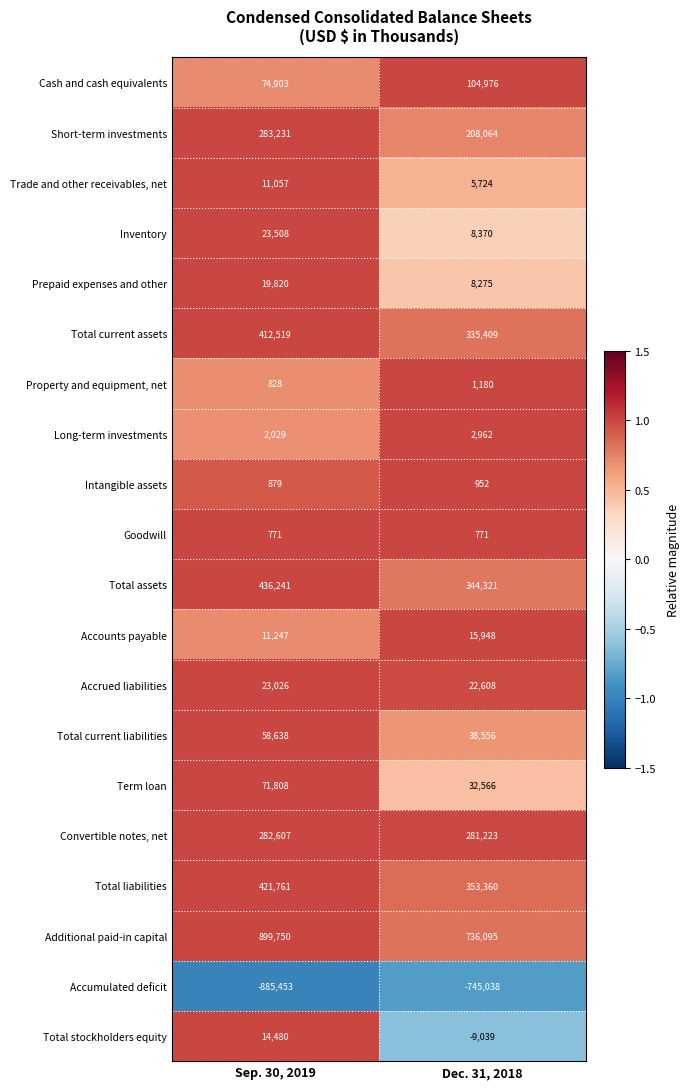

Which label corresponds to the smallest value in the chart?

Sep. 30, 2019